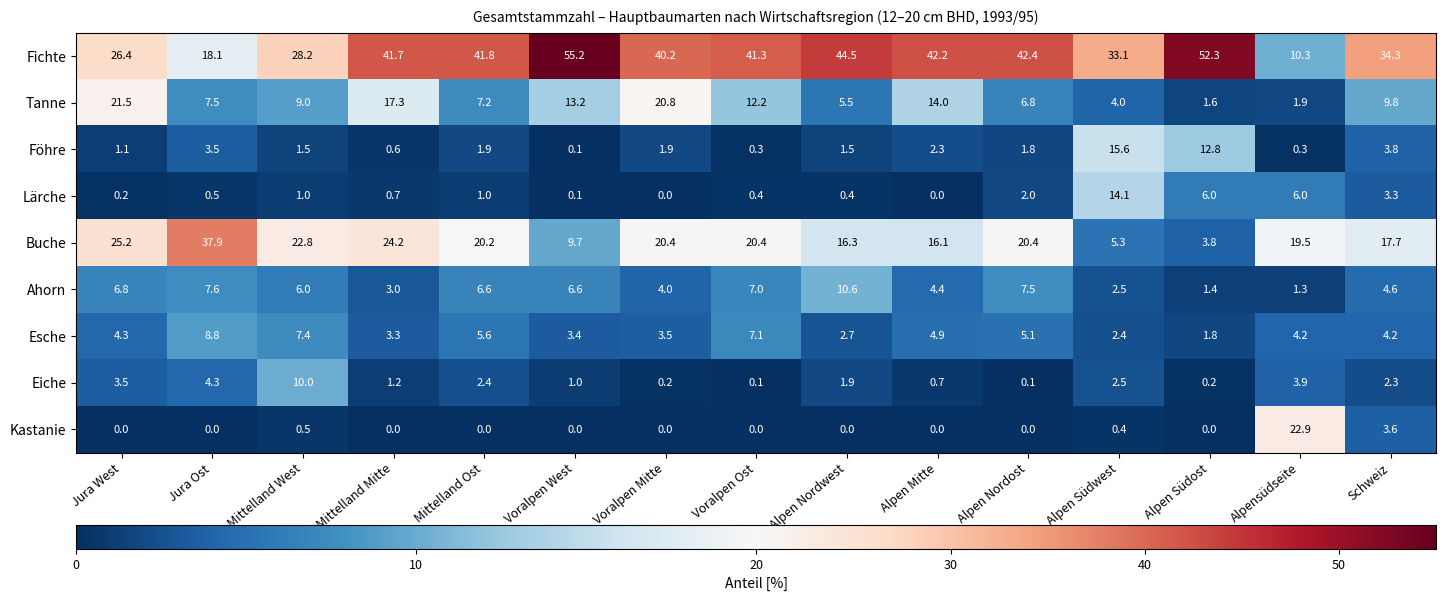

Read the Esche value at Jura Ost.

8.8